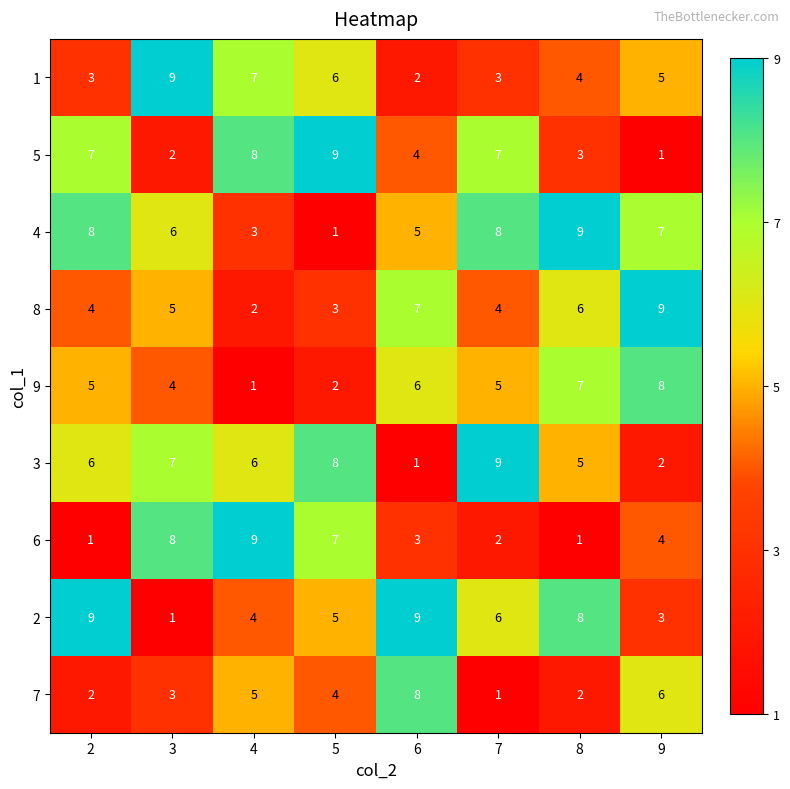

What is the total value across all series at 2?

45